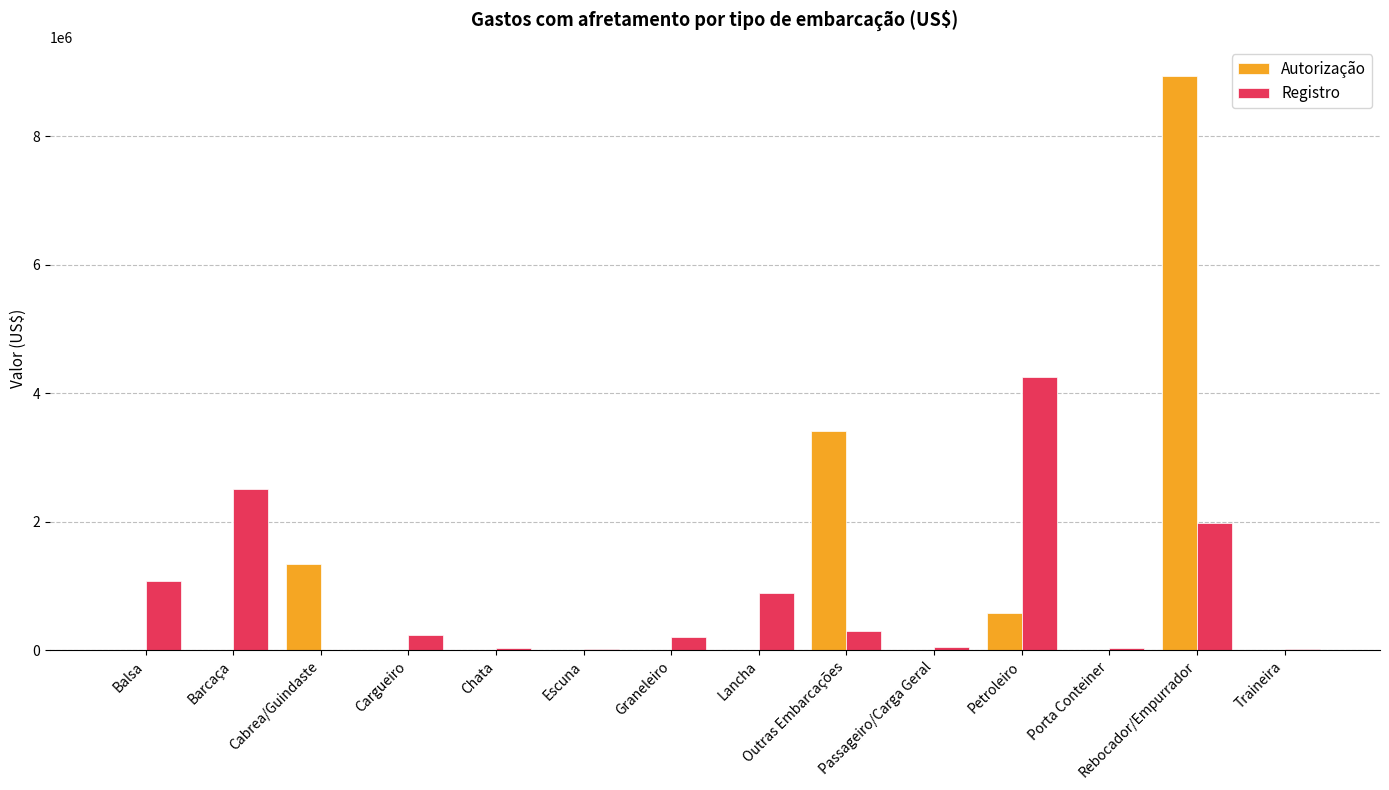

Does the chart contain stacked bars?

No